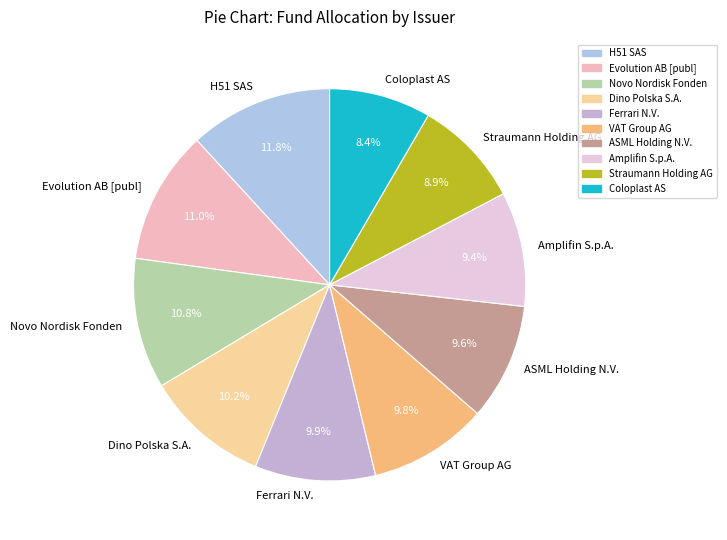

Approximately how many times larger is the value at Coloplast AS compared to Evolution AB [publ]?

0.8